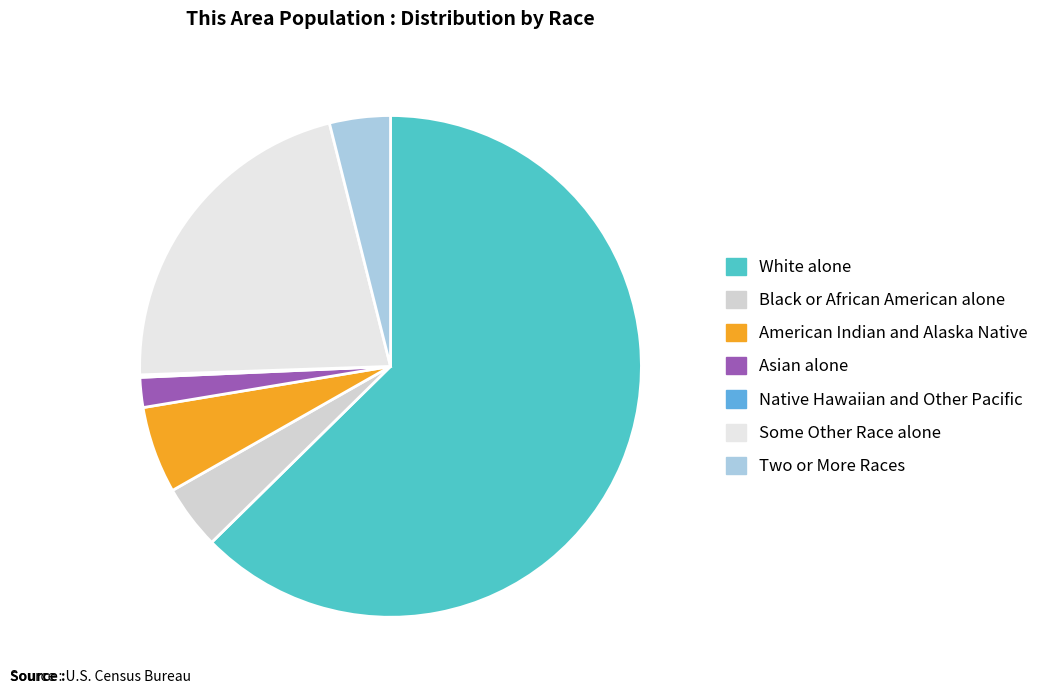

Which category has the biggest portion of the pie?

White alone